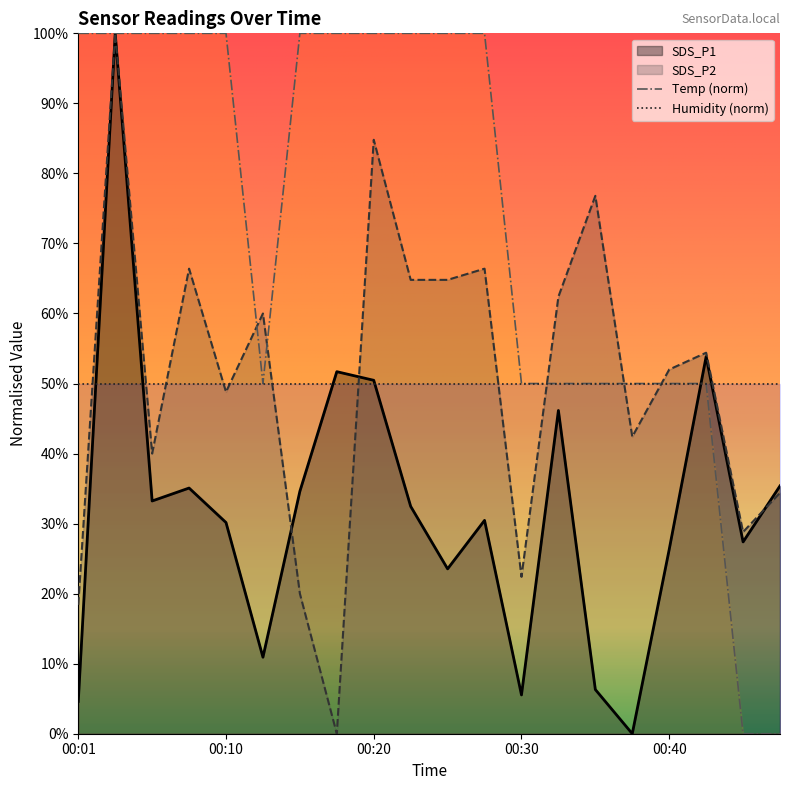

In SDS_P1, how many points are higher than both neighbors (excluding endpoints)?

6